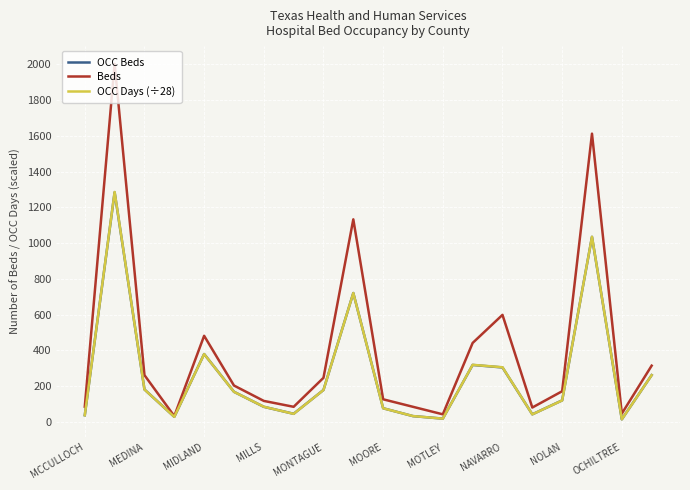

Which series has the widest spread of values?

Beds